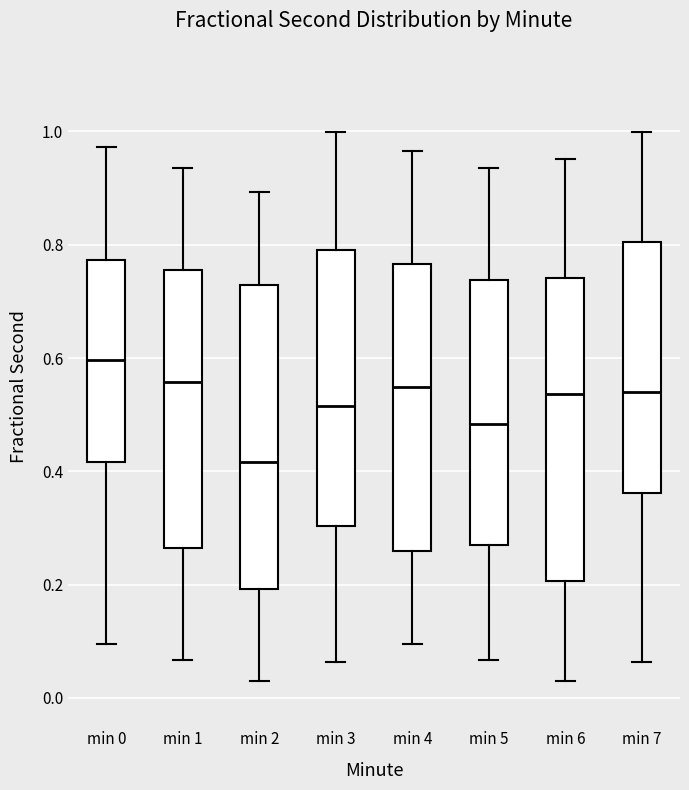

Reading left to right, read every box against the y-axis: the position of its median line, the range the box covers, and the ends of its whiskers. The values are not printed on the chart, so give them approximately, as read against the axis.

min 0: median 0.60, box 0.42 to 0.78, whiskers 0.10 to 0.98
min 1: median 0.56, box 0.26 to 0.76, whiskers 0.06 to 0.94
min 2: median 0.42, box 0.20 to 0.72, whiskers 0.04 to 0.90
min 3: median 0.52, box 0.30 to 0.78, whiskers 0.06 to 1.00
min 4: median 0.54, box 0.26 to 0.76, whiskers 0.10 to 0.96
min 5: median 0.48, box 0.26 to 0.74, whiskers 0.06 to 0.94
min 6: median 0.54, box 0.20 to 0.74, whiskers 0.04 to 0.96
min 7: median 0.54, box 0.36 to 0.80, whiskers 0.06 to 1.00